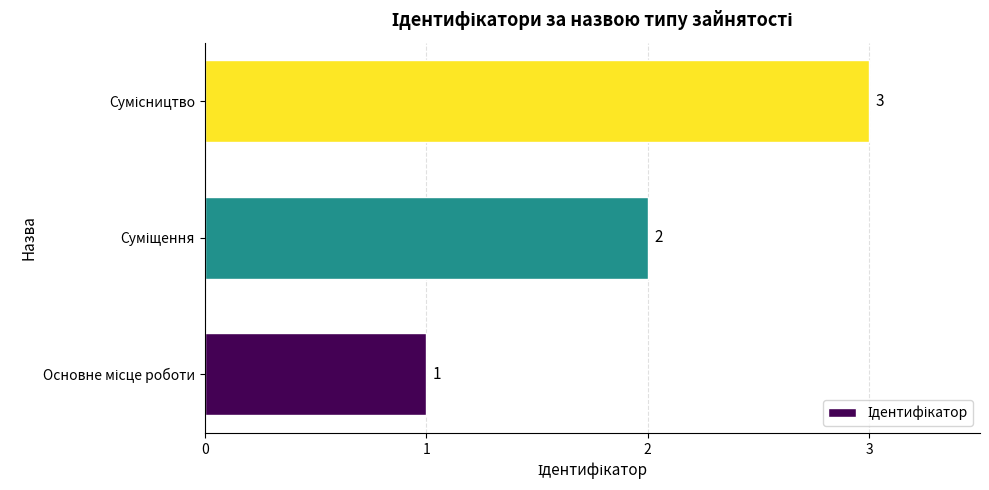

How many values are below 2?

1